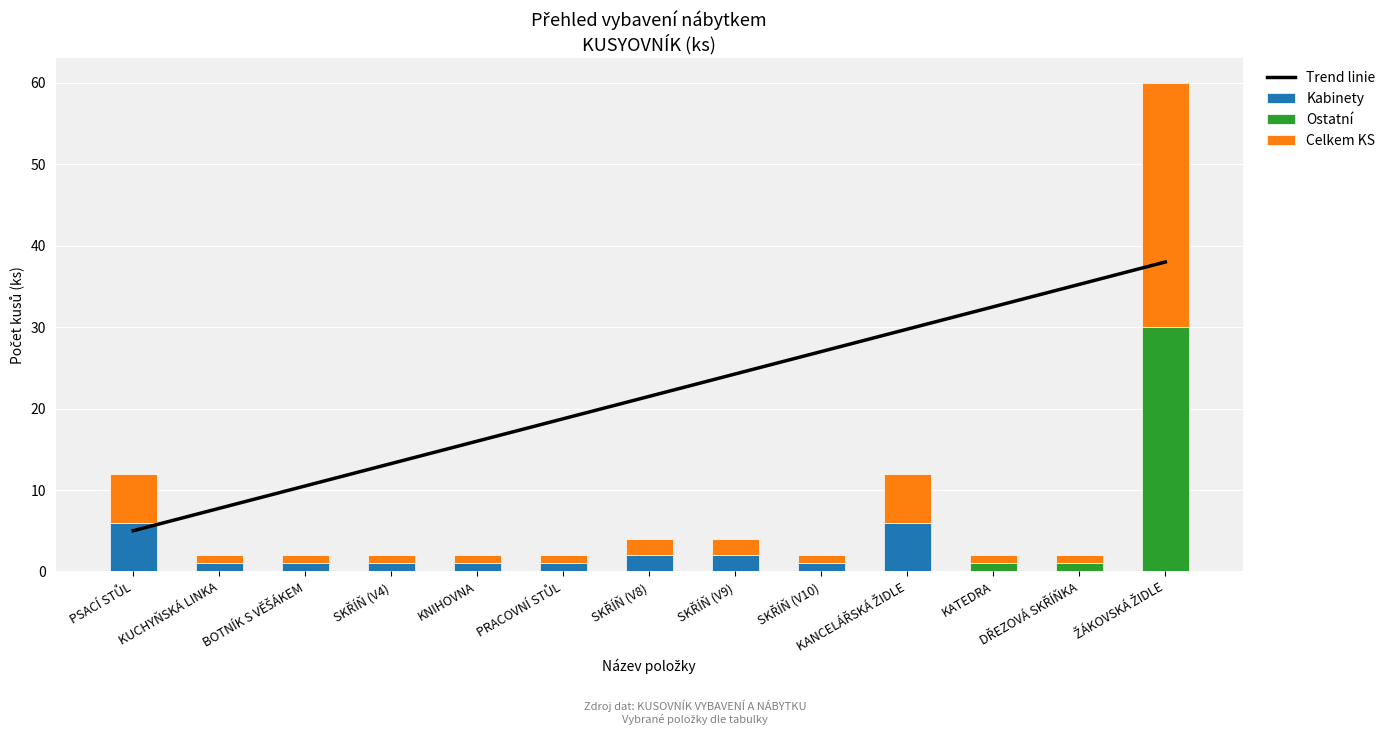

Reading left to right, what are all the values shown in this chart?

Trend linie: PSACÍ STŮL=5.0	KUCHYŇSKÁ LINKA=7.8	BOTNÍK S VĚŠÁKEM=10.5	SKŘÍŇ (V4)=13.2	KNIHOVNA=16.0	PRACOVNÍ STŮL=18.8	SKŘÍŇ (V8)=21.5	SKŘÍŇ (V9)=24.2	SKŘÍŇ (V10)=27.0	KANCELÁŘSKÁ ŽIDLE=29.8	KATEDRA=32.5	DŘEZOVÁ SKŘÍŇKA=35.2	ŽÁKOVSKÁ ŽIDLE=38.0
Kabinety: PSACÍ STŮL=6.0	KUCHYŇSKÁ LINKA=1.0	BOTNÍK S VĚŠÁKEM=1.0	SKŘÍŇ (V4)=1.0	KNIHOVNA=1.0	PRACOVNÍ STŮL=1.0	SKŘÍŇ (V8)=2.0	SKŘÍŇ (V9)=2.0	SKŘÍŇ (V10)=1.0	KANCELÁŘSKÁ ŽIDLE=6.0	KATEDRA=0.0	DŘEZOVÁ SKŘÍŇKA=0.0	ŽÁKOVSKÁ ŽIDLE=0.0
Ostatní: PSACÍ STŮL=0.0	KUCHYŇSKÁ LINKA=0.0	BOTNÍK S VĚŠÁKEM=0.0	SKŘÍŇ (V4)=0.0	KNIHOVNA=0.0	PRACOVNÍ STŮL=0.0	SKŘÍŇ (V8)=0.0	SKŘÍŇ (V9)=0.0	SKŘÍŇ (V10)=0.0	KANCELÁŘSKÁ ŽIDLE=0.0	KATEDRA=1.0	DŘEZOVÁ SKŘÍŇKA=1.0	ŽÁKOVSKÁ ŽIDLE=30.0
Celkem KS: PSACÍ STŮL=6.0	KUCHYŇSKÁ LINKA=1.0	BOTNÍK S VĚŠÁKEM=1.0	SKŘÍŇ (V4)=1.0	KNIHOVNA=1.0	PRACOVNÍ STŮL=1.0	SKŘÍŇ (V8)=2.0	SKŘÍŇ (V9)=2.0	SKŘÍŇ (V10)=1.0	KANCELÁŘSKÁ ŽIDLE=6.0	KATEDRA=1.0	DŘEZOVÁ SKŘÍŇKA=1.0	ŽÁKOVSKÁ ŽIDLE=30.0